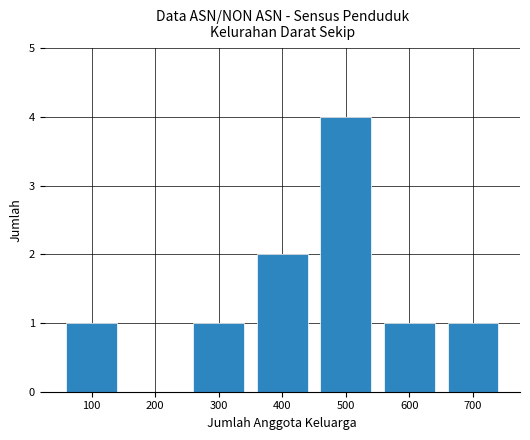

Approximately how many times larger is the value at 500 compared to 600?

4.0